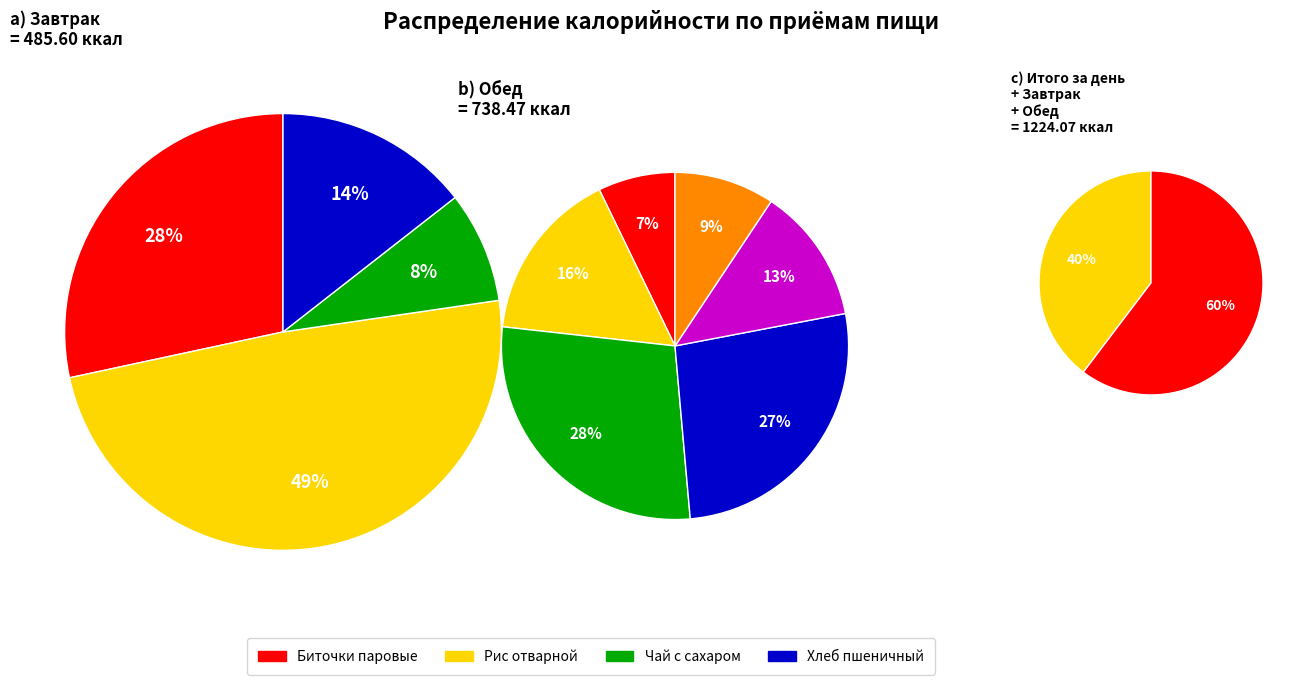

How many segments does this pie chart have?

2